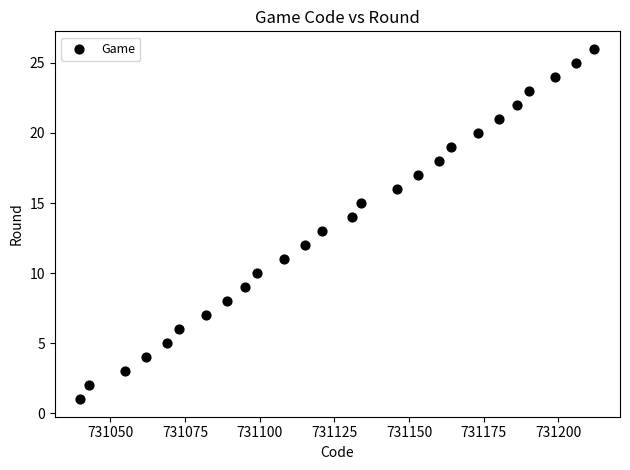

What is the range of X values (max minus min)?

172